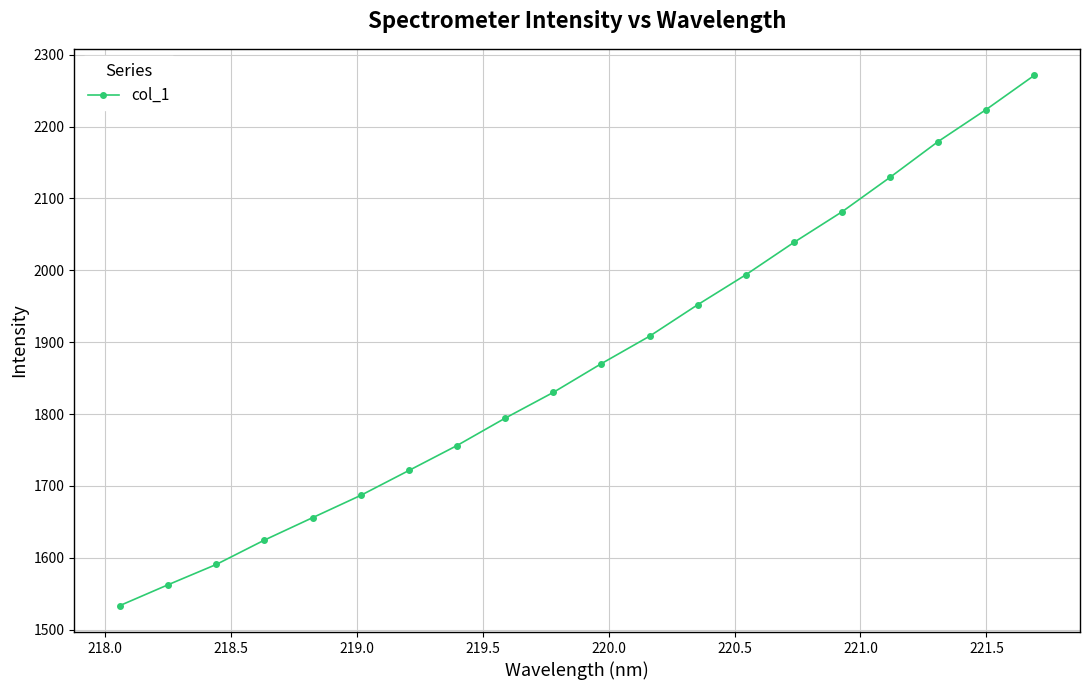

True or false: the data has more than 1 interior local peaks.

False